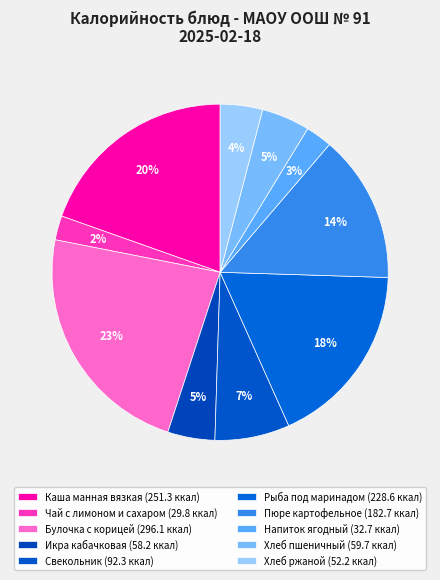

Count the number of slices in the pie.

10